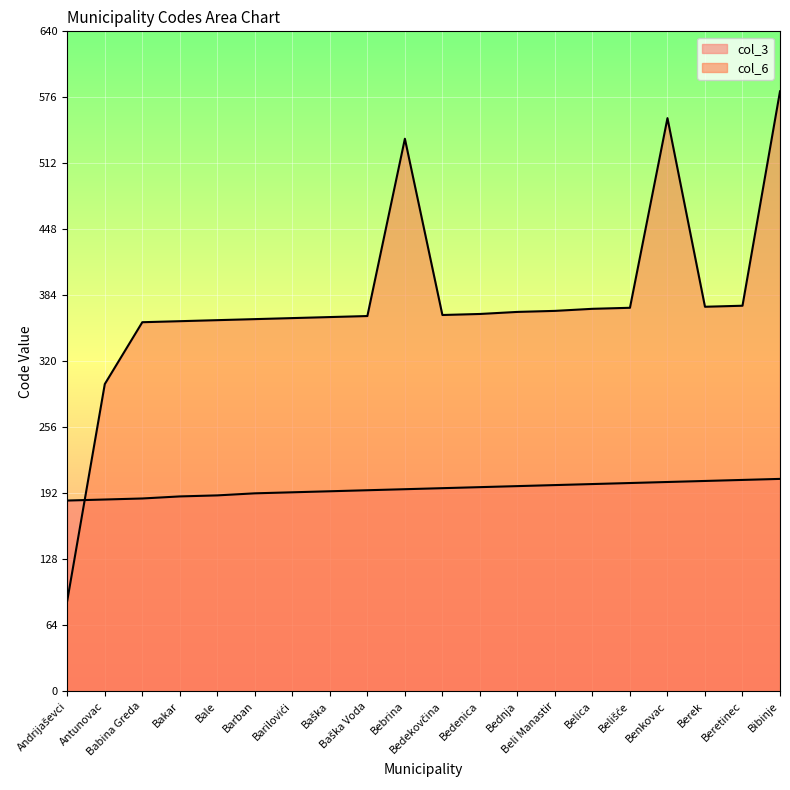

What is the label of the 2nd point from the left?

Antunovac